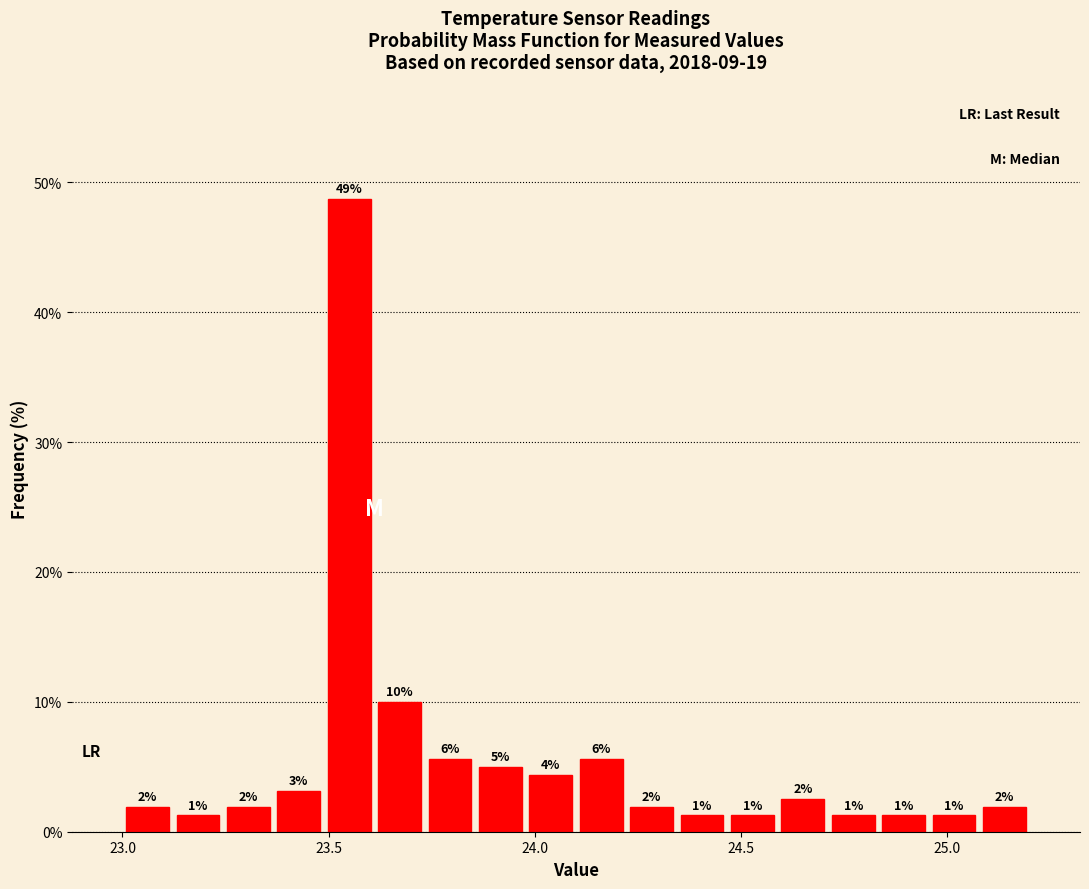

Read against the x-axis, roughly where is the centre of the tallest bar?

23.55